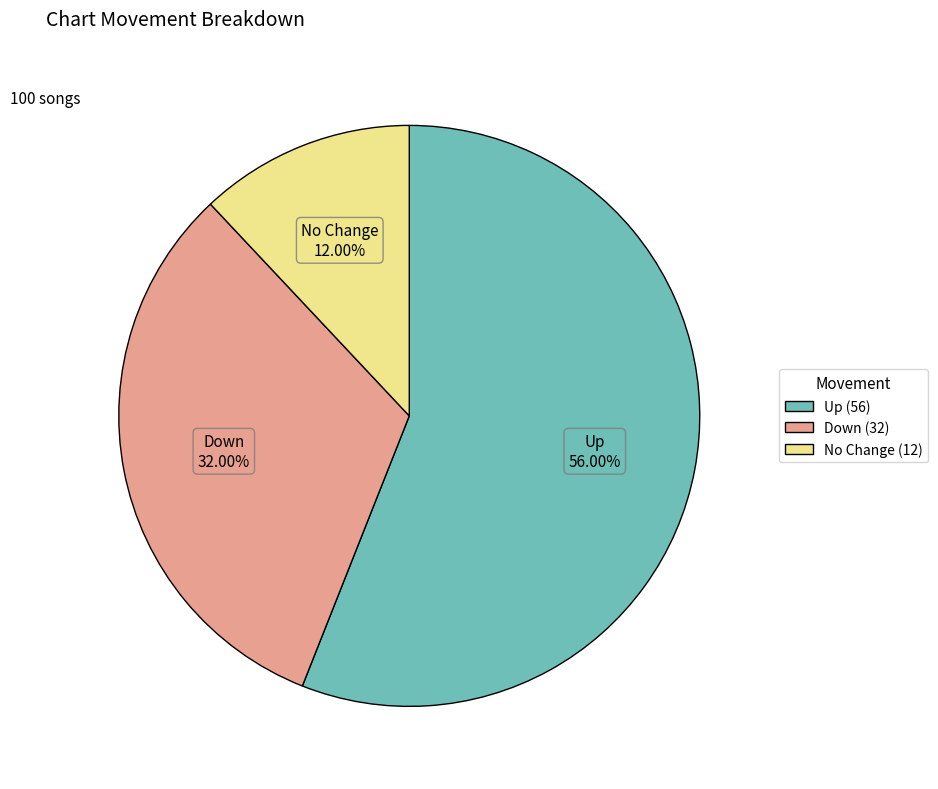

Is there a majority slice in this chart?

Yes